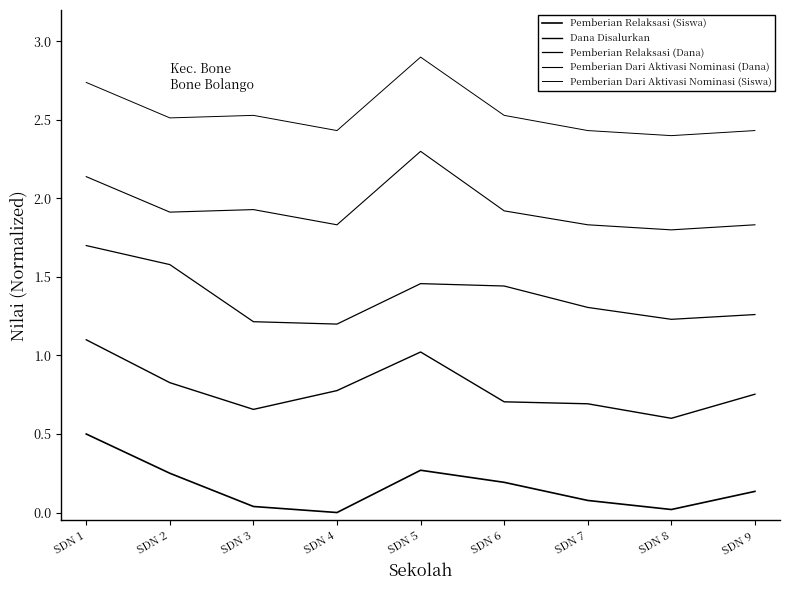

Does the chart have visible grid lines?

No